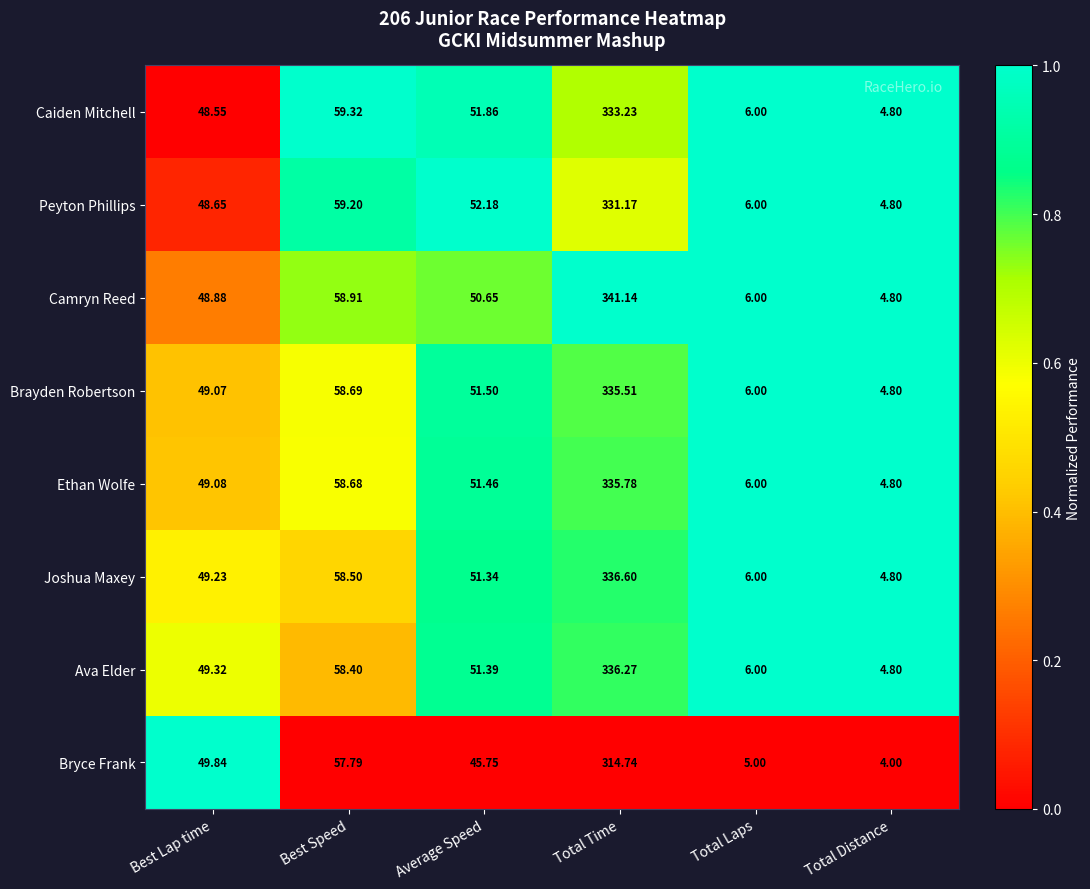

Which category has the highest value across all series?

Total Time